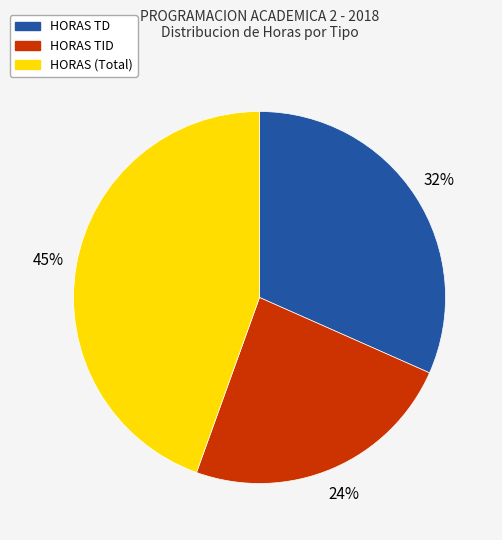

To the nearest percent, what is the difference between the largest and smallest slice percentages?

21%